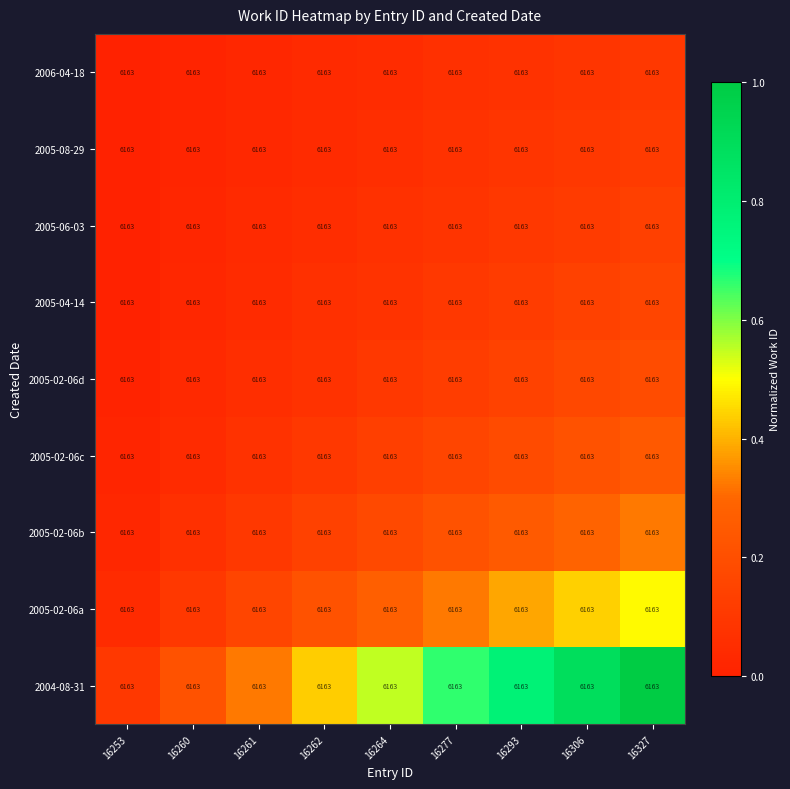

The value of 2005-06-03 at 16277 is 0.0. True or false?

False